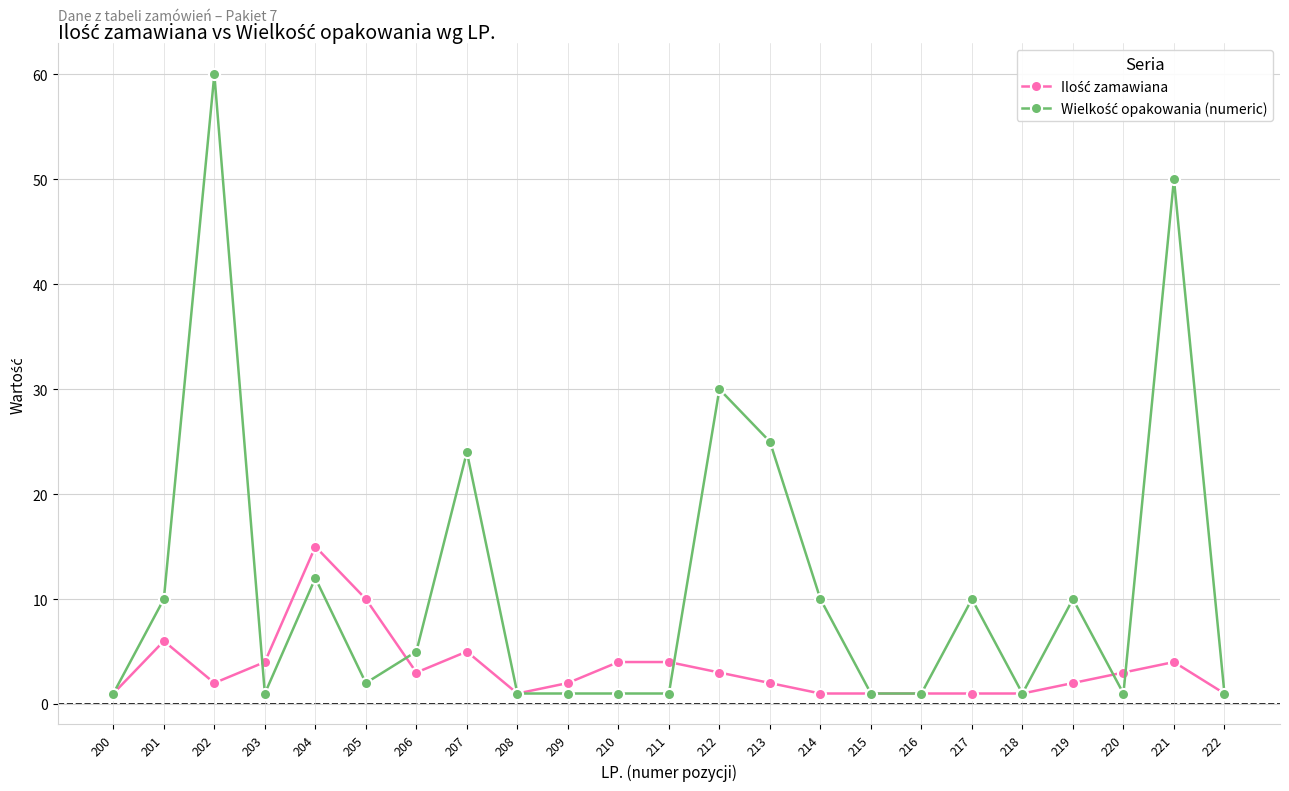

At which category does the chart reach its peak across all series?

202